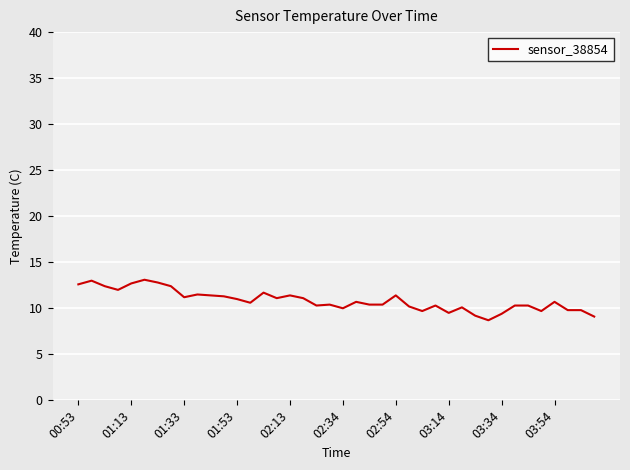

What is the smallest value displayed?

8.7